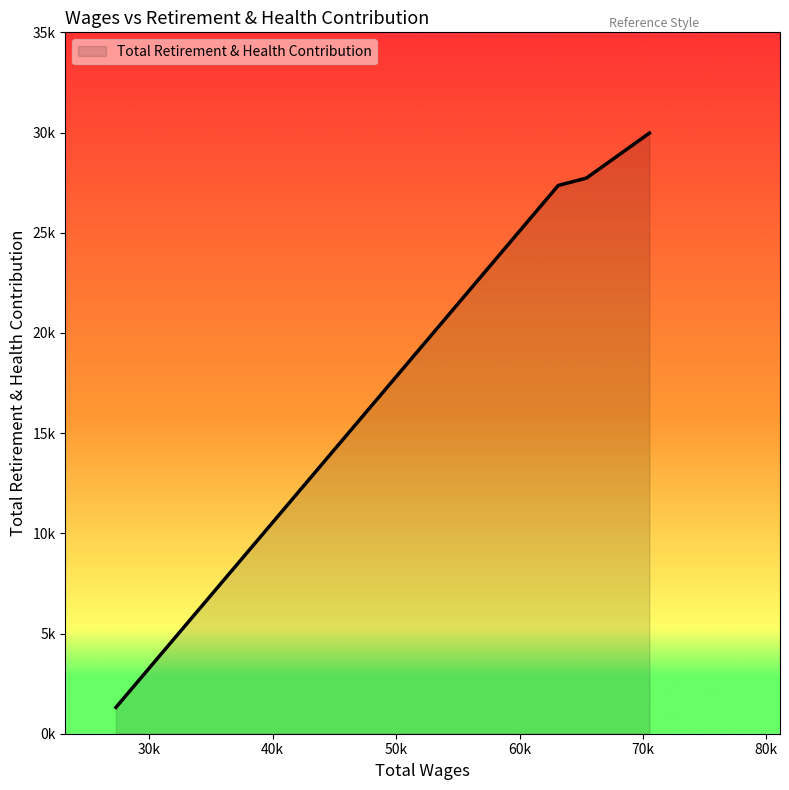

Is this an area chart (filled region under the line)?

Yes